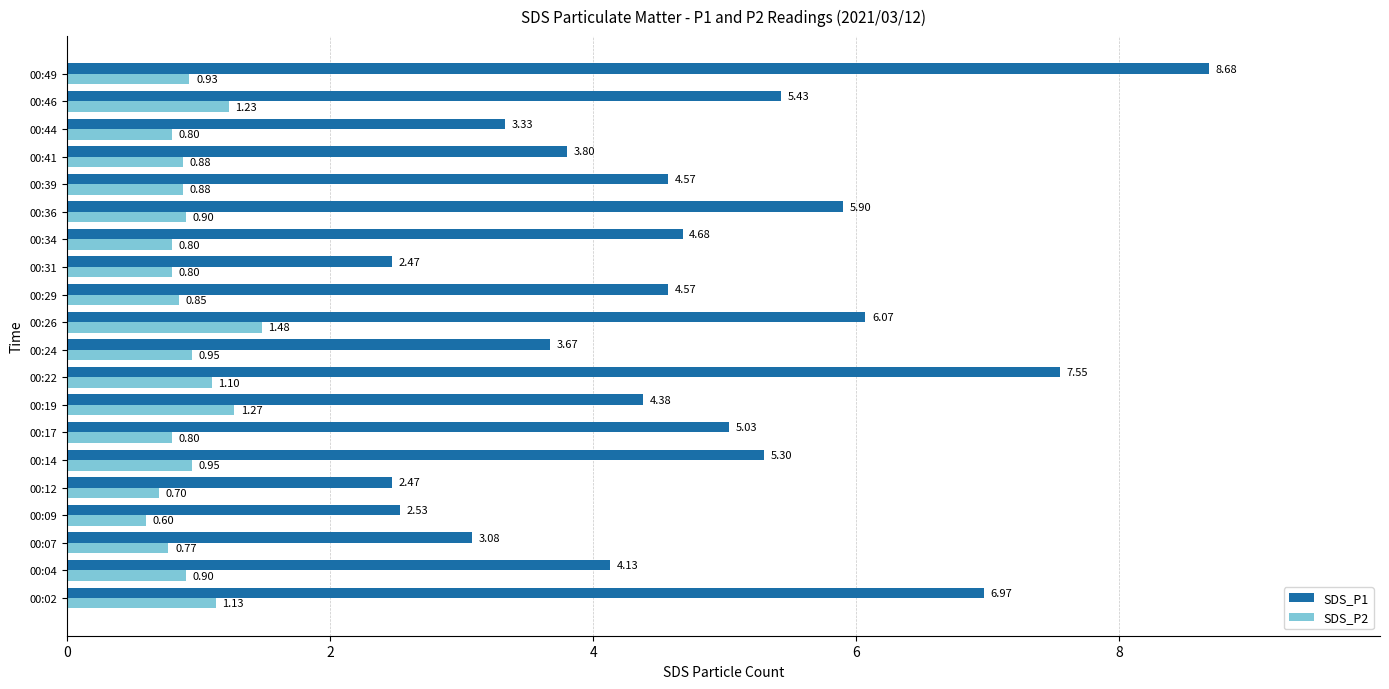

Which series has the largest range (max minus min)?

SDS_P1